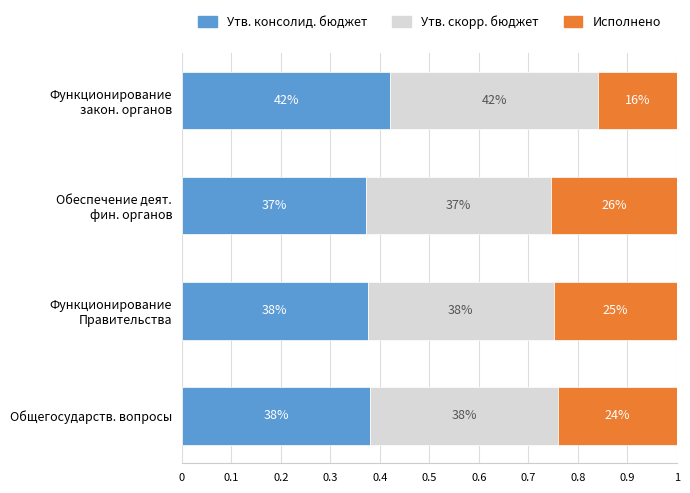

Does the chart contain any negative values?

No